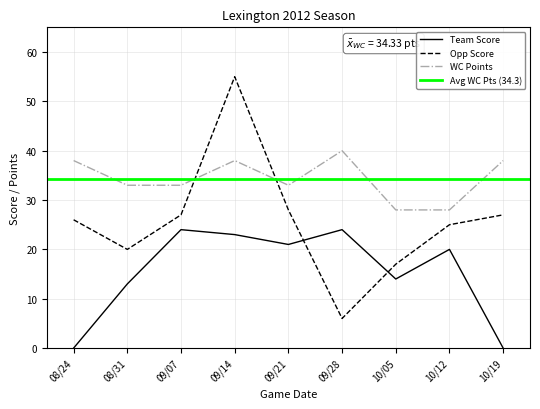

Which series has the largest total across all categories?

WC Points